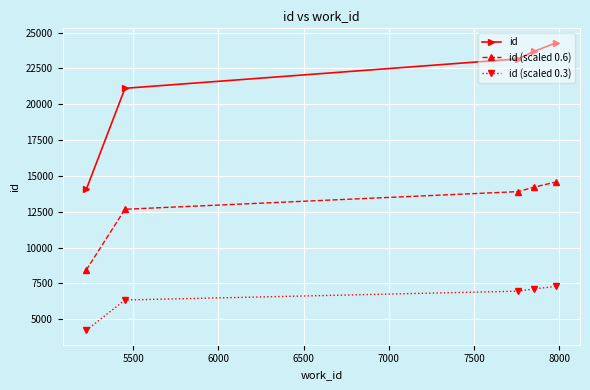

Which series has the largest range (max minus min)?

id